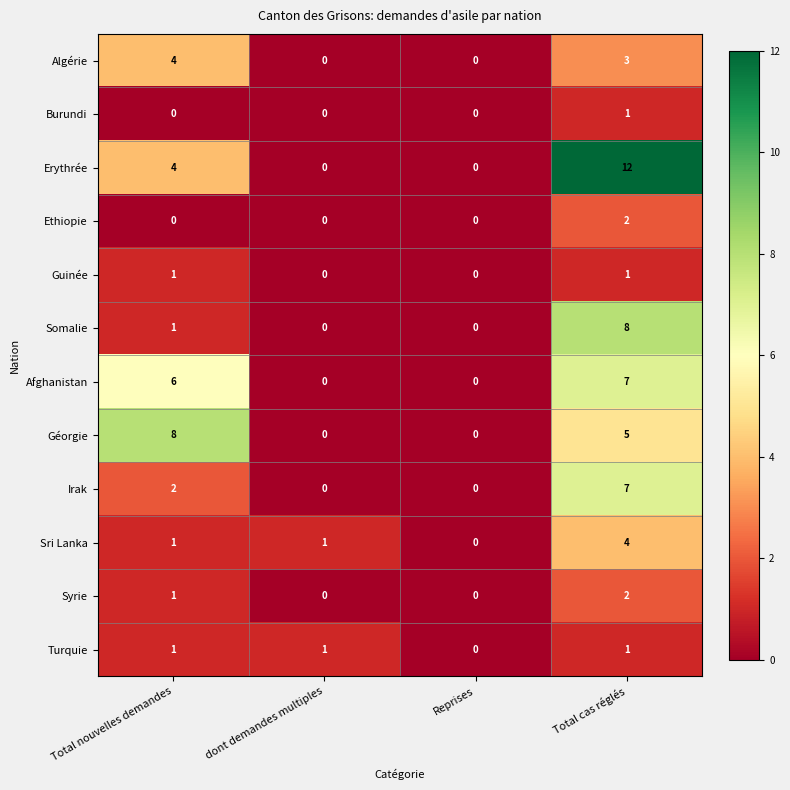

What is the approximate value of Algérie at Total cas réglés?

3